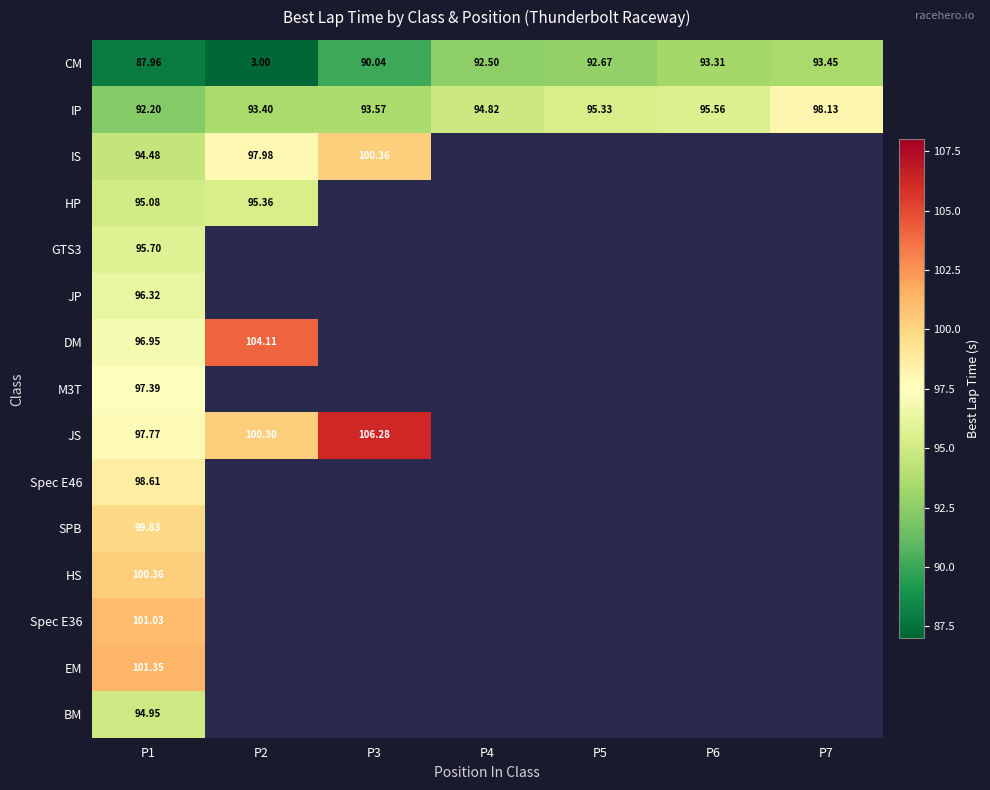

What is the difference between the second highest and minimum values in the CM series?

90.3